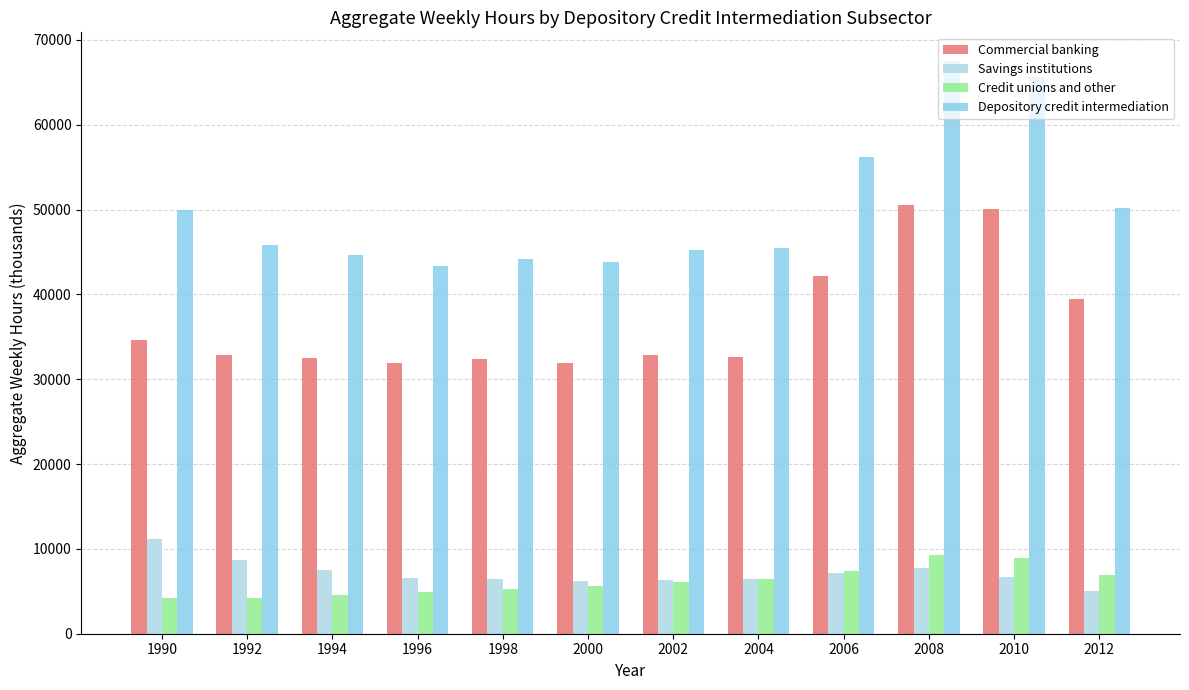

Is the value of Depository credit intermediation at 2002 greater than the value of Commercial banking at 2008?

No